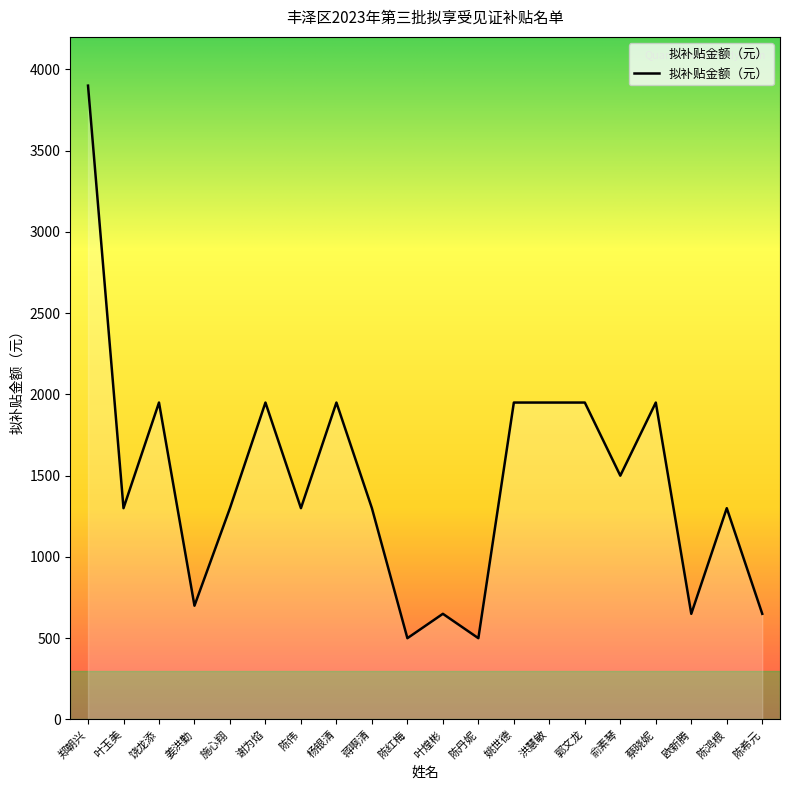

What is the difference between the maximum and minimum values?

3400